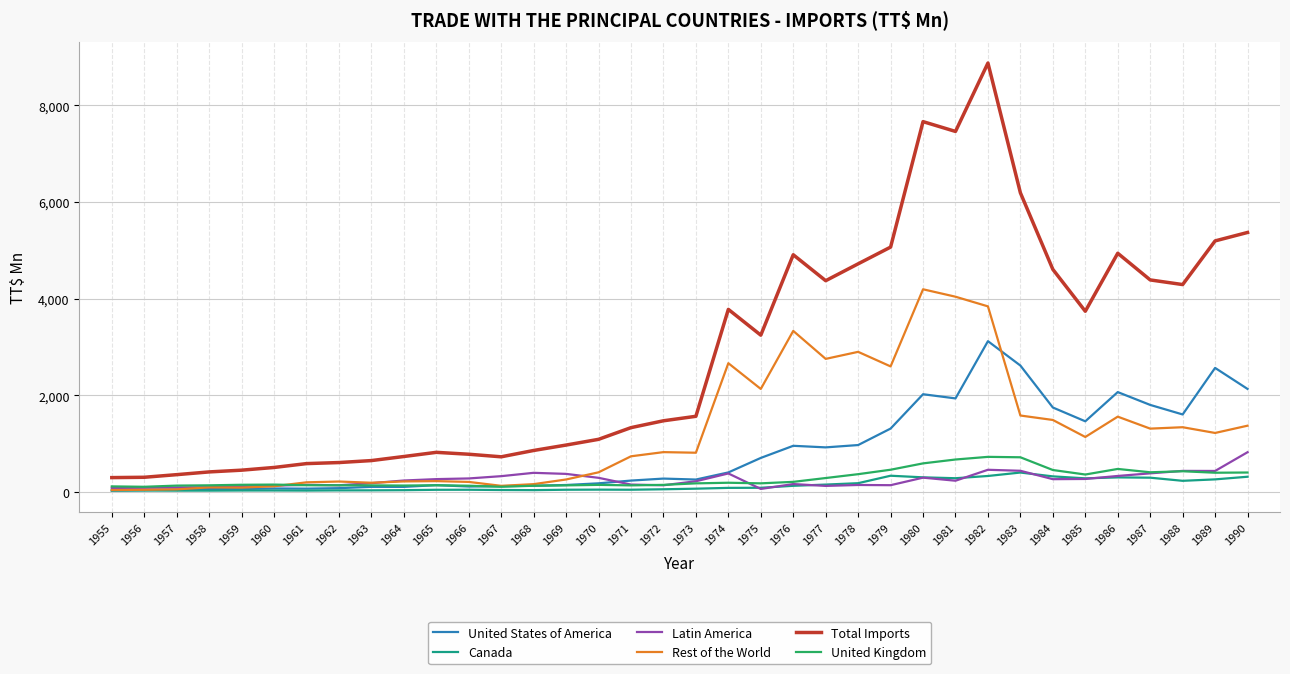

True or false: Canada and Total Imports cross at least once.

False